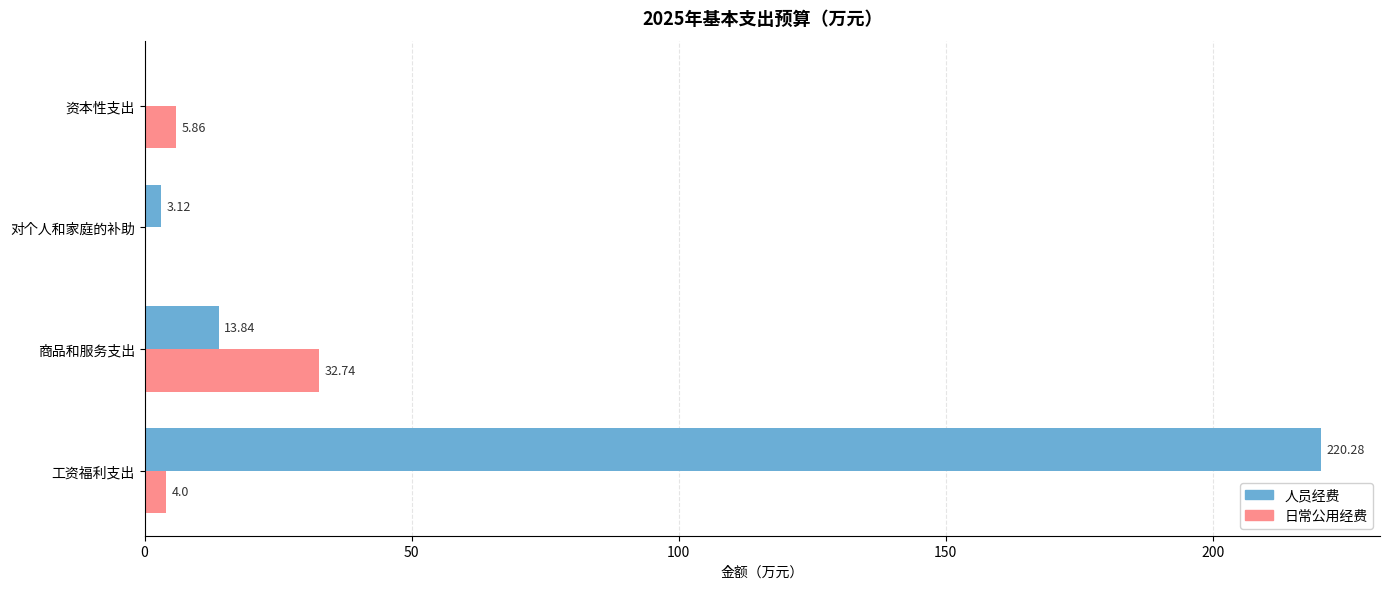

Between 工资福利支出 and 对个人和家庭的补助, which series saw the biggest shift?

人员经费